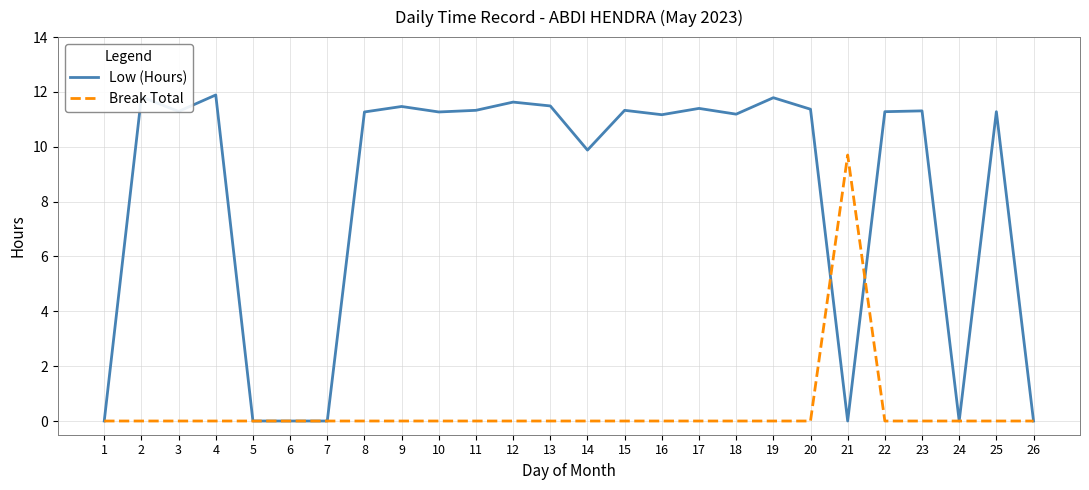

True or false: Break Total has a value of 0.0 at 1.

True